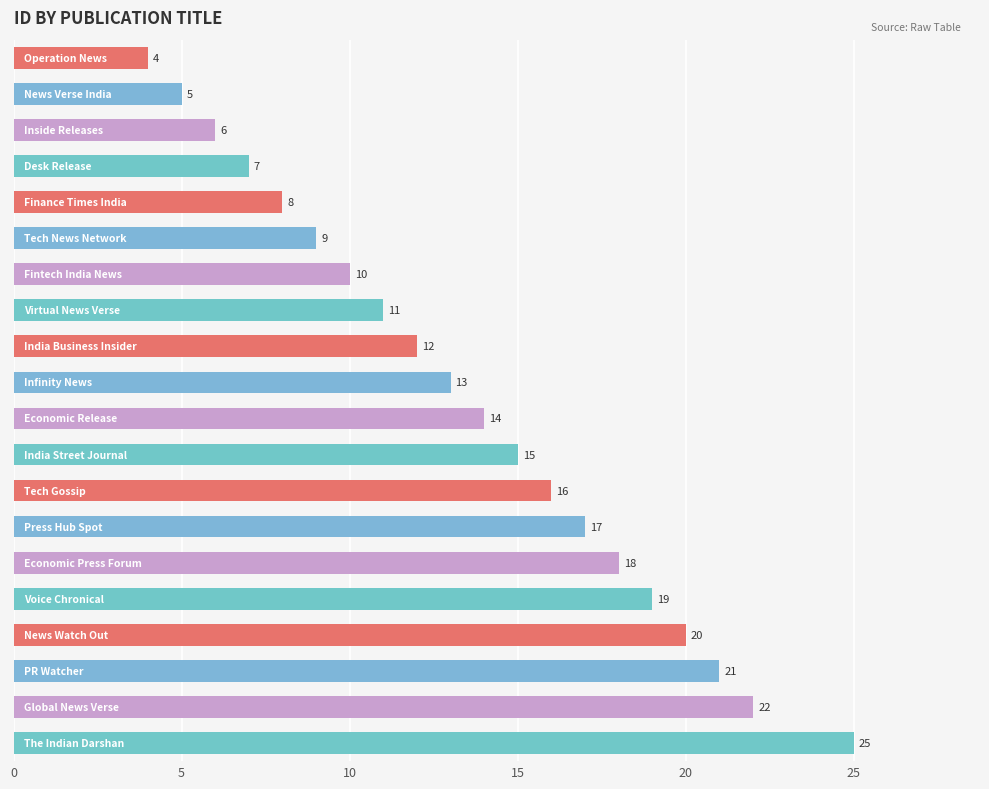

How many series are shown in this chart?

1